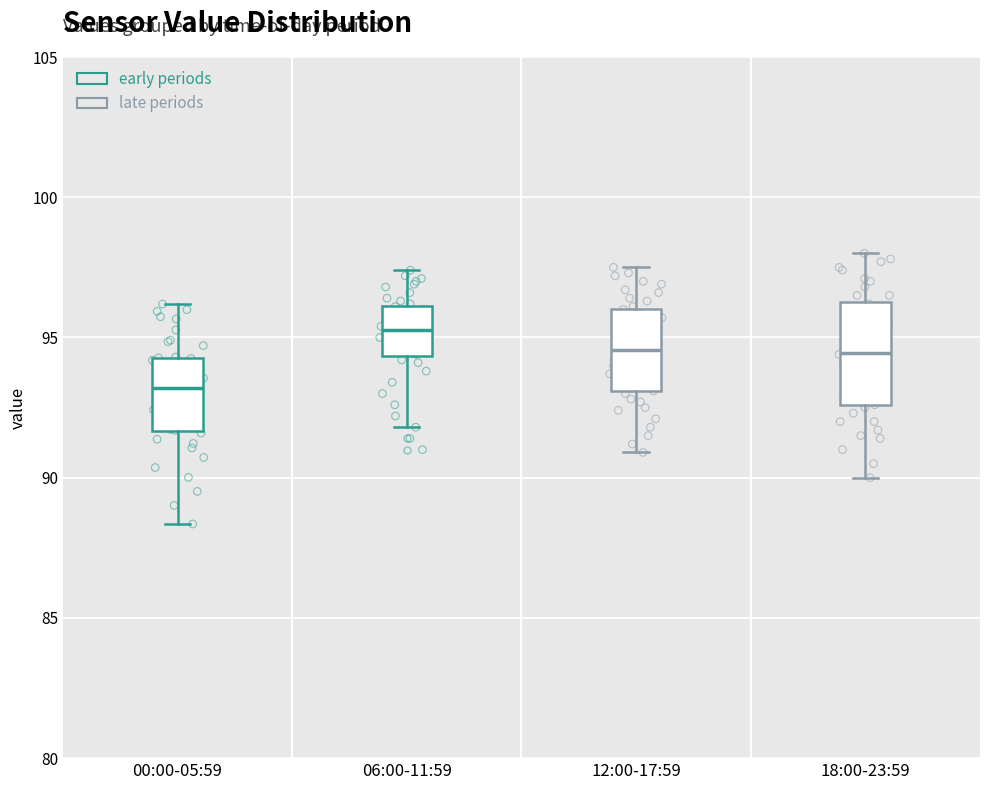

Which box's median line is the highest?

06:00-11:59